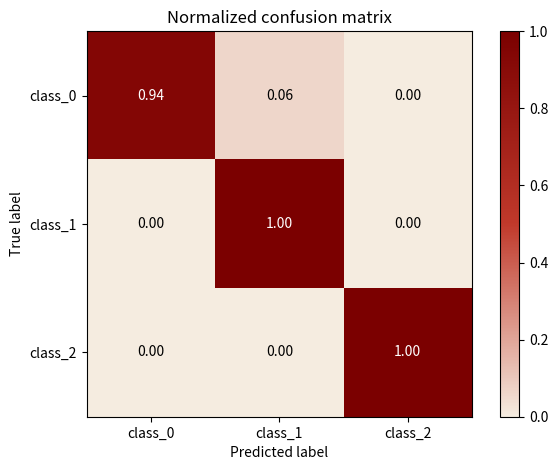

Is the value of class_0 at class_0 greater than the value of class_1 at class_2?

Yes